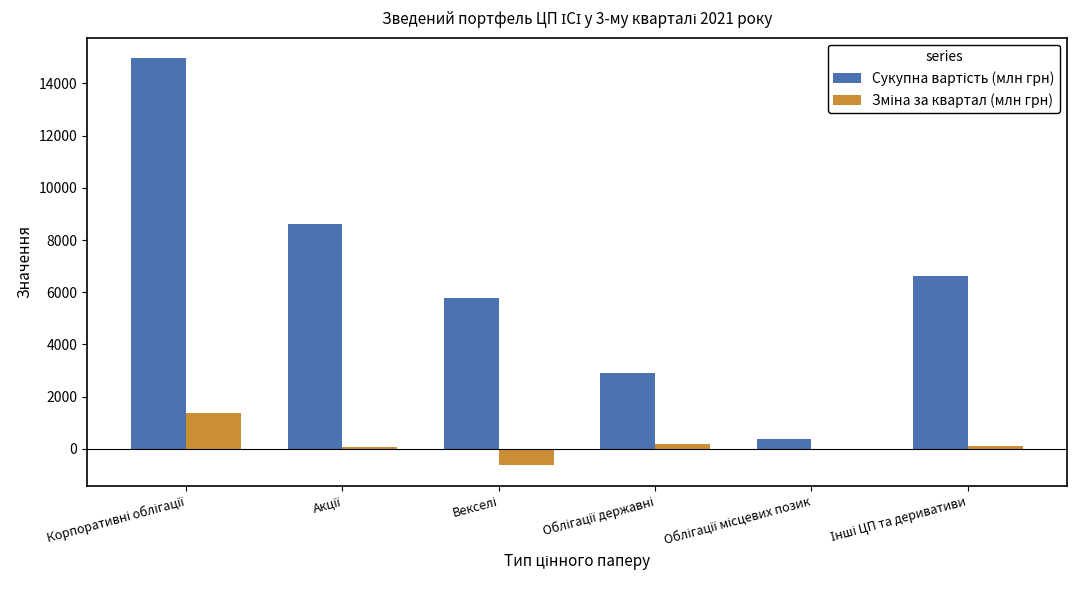

Count the number of categories in the chart.

6